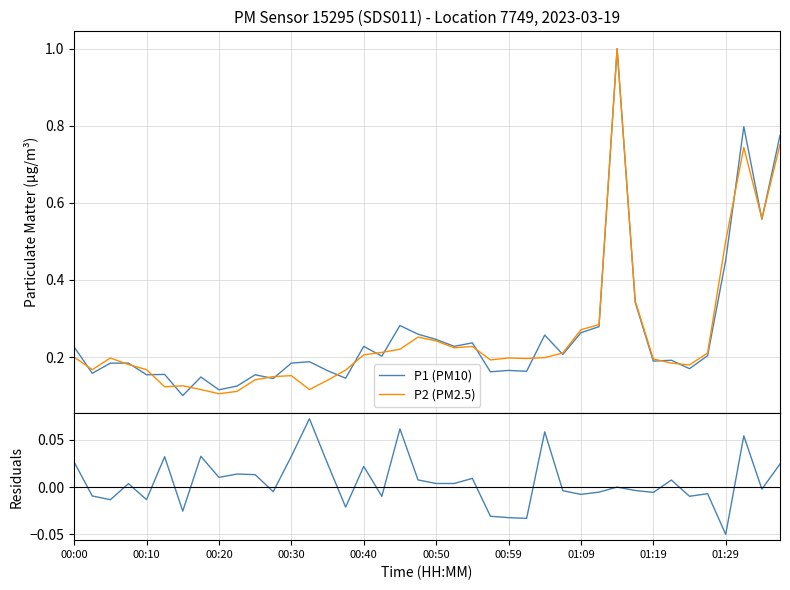

How many lines are shown in the chart?

3